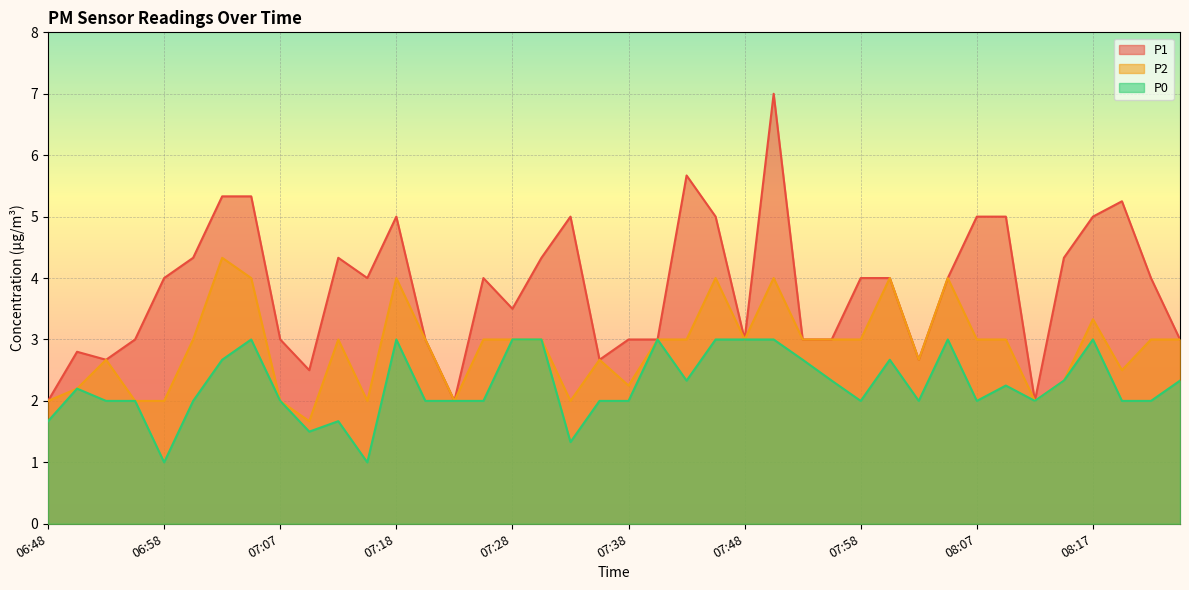

What is the total value across all series at 07:23?

6.0